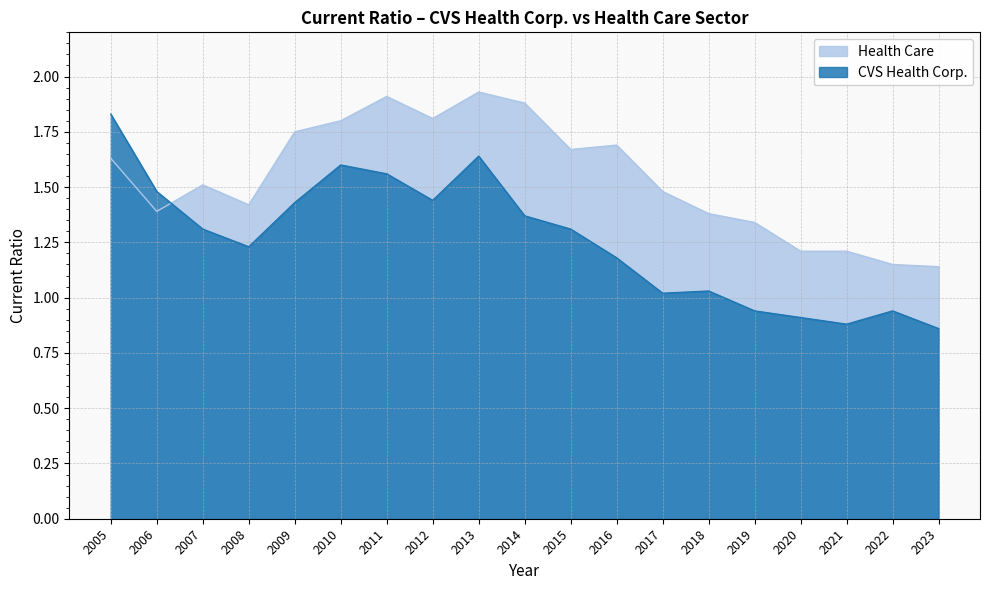

At which label does CVS Health Corp. reach its peak?

2005